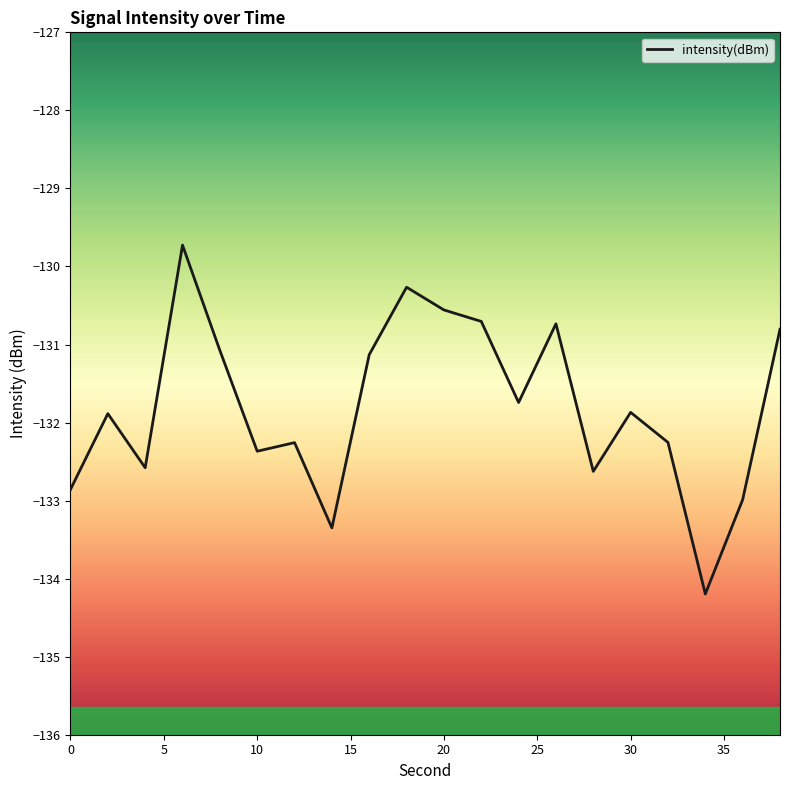

How many values exceed -131?

6